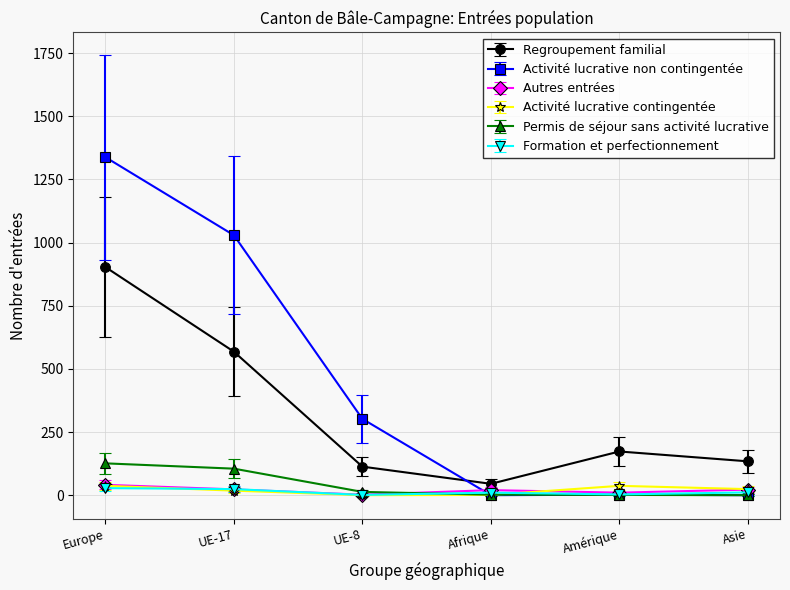

True or false: Regroupement familial and Activité lucrative contingentée intersect in this chart.

False